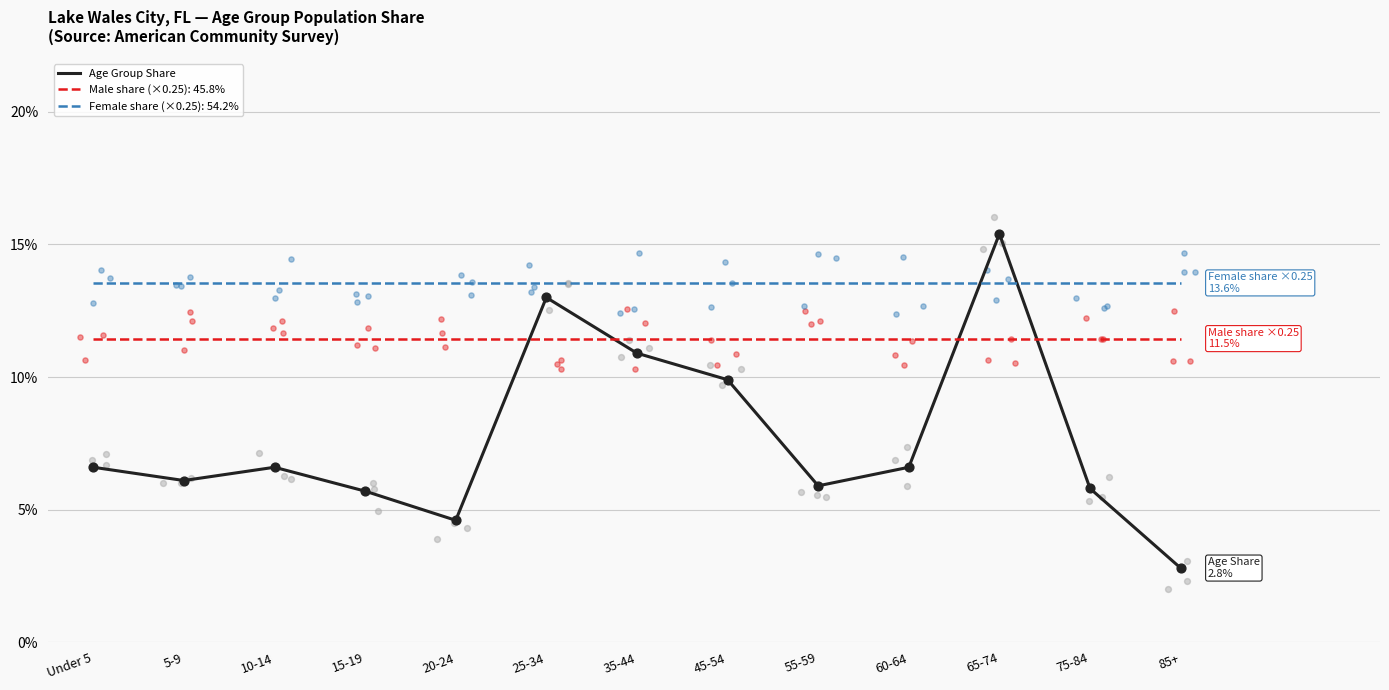

Which has a higher value, 85+ or 5-9?

5-9